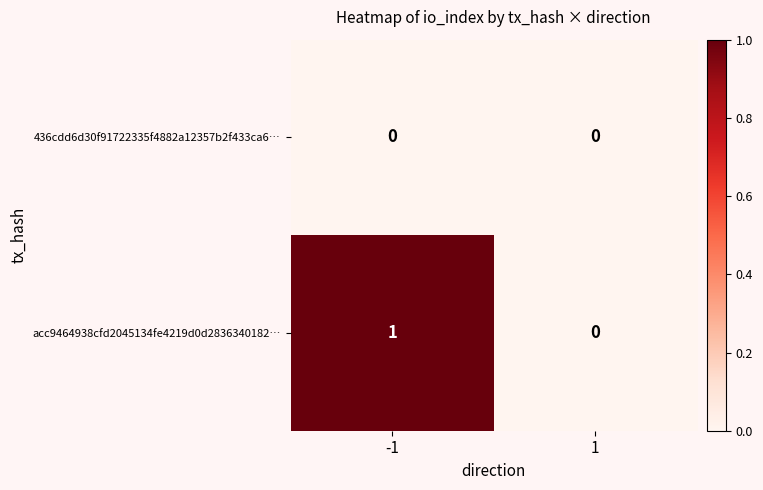

Which series has the largest total across all categories?

acc9464938cfd2045134fe4219d0d2836340182…